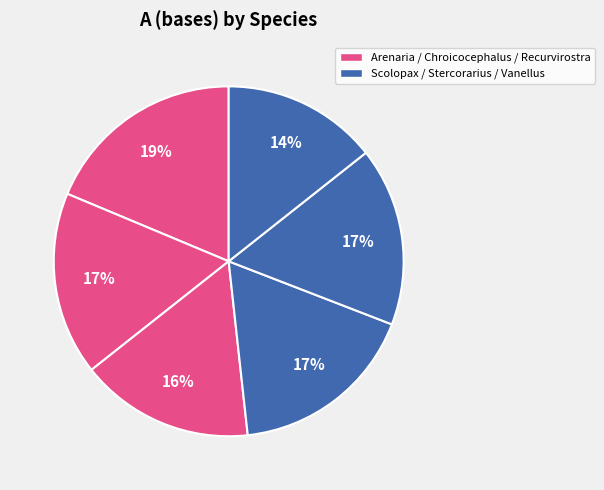

How many slices are in this pie chart?

6